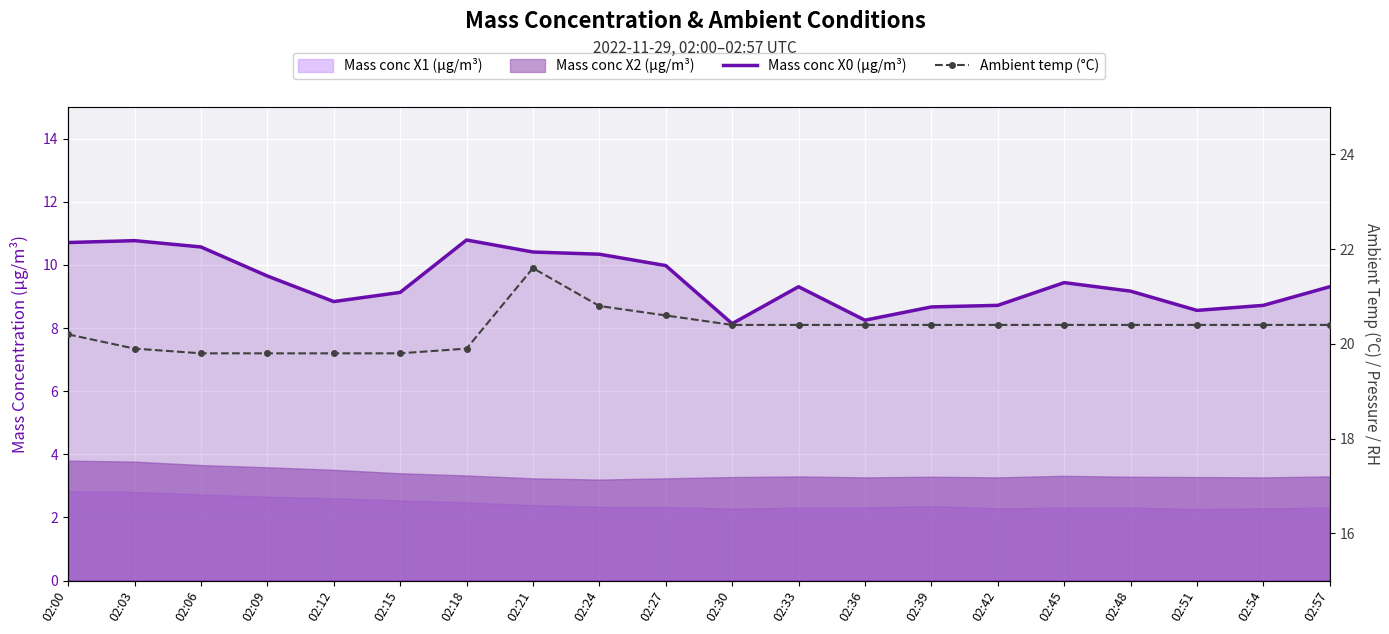

Between 02:24 and 02:30, which series saw the biggest shift?

Mass conc X0 (μg/m³)